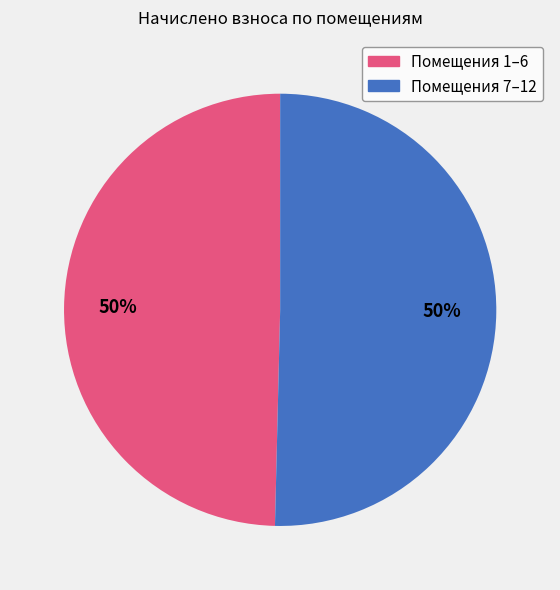

To the nearest percent, what is the average slice percentage?

50%